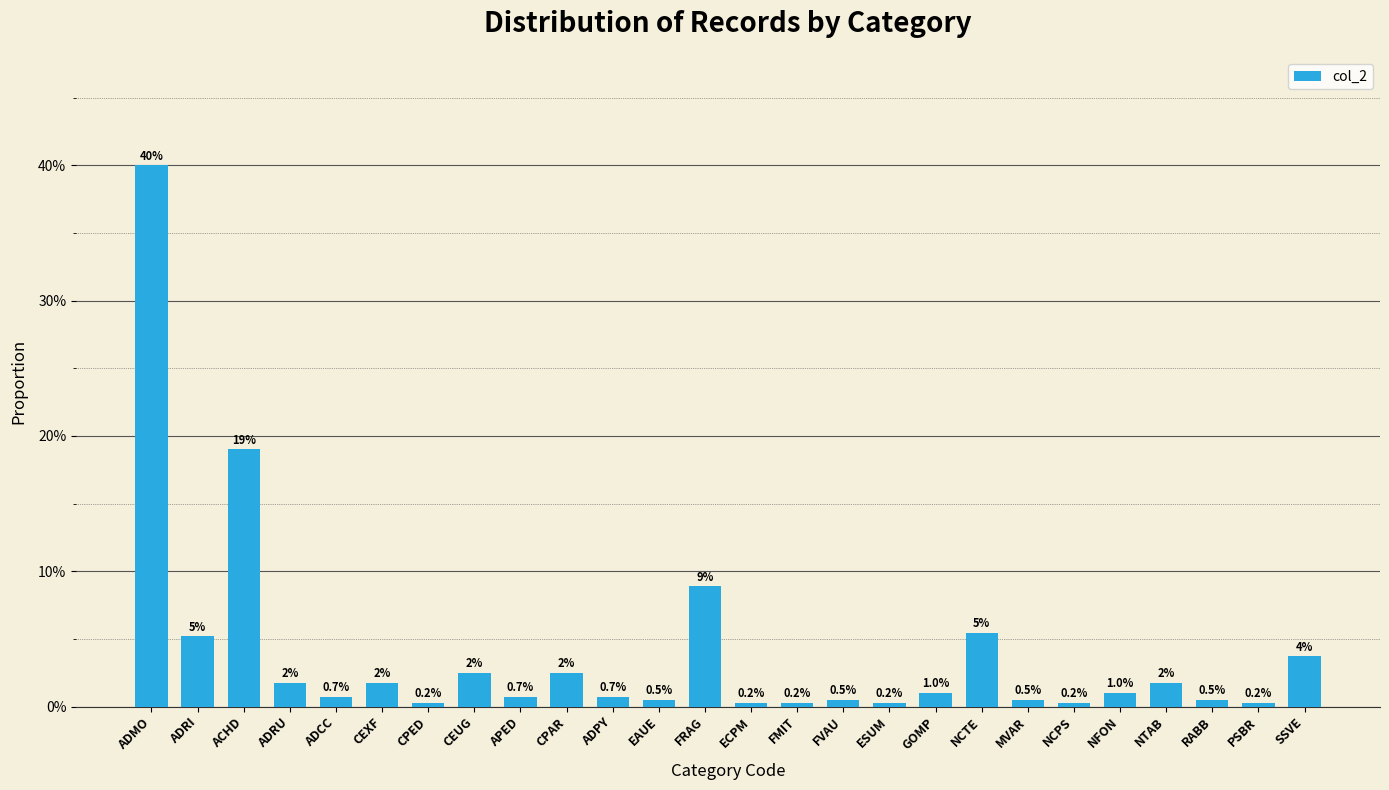

Are the bars horizontal?

No